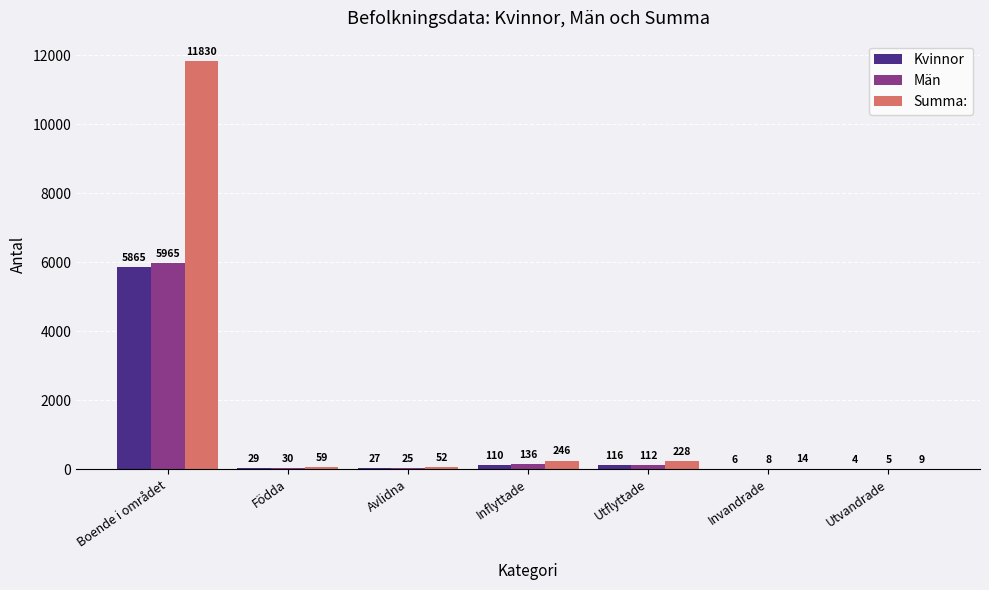

What is the sum of the Summa: values at Födda and Utvandrade?

68